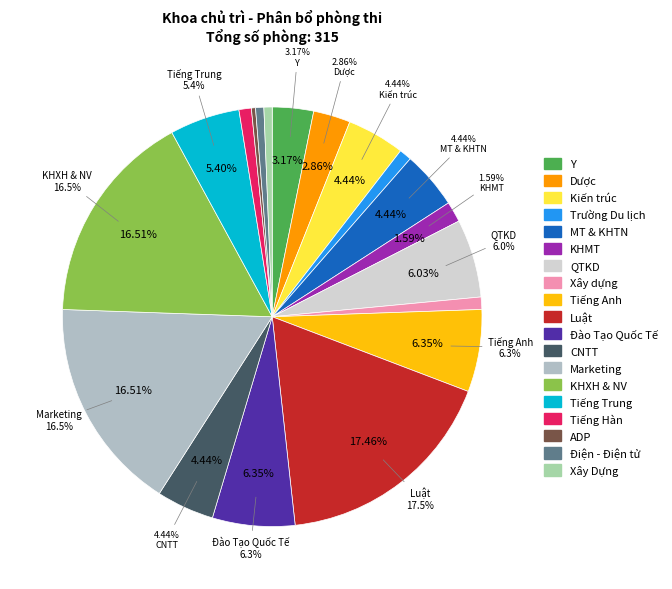

What is the change in value from Trường Du lịch to Luật?

+52